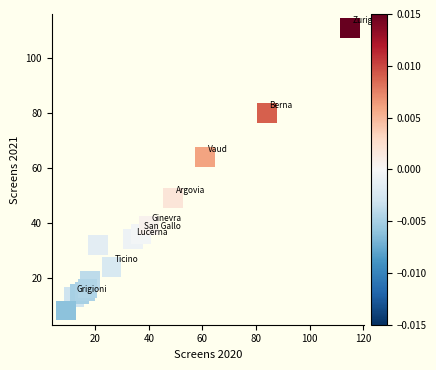

What Y value in the scatter plot is closest to 59?

64